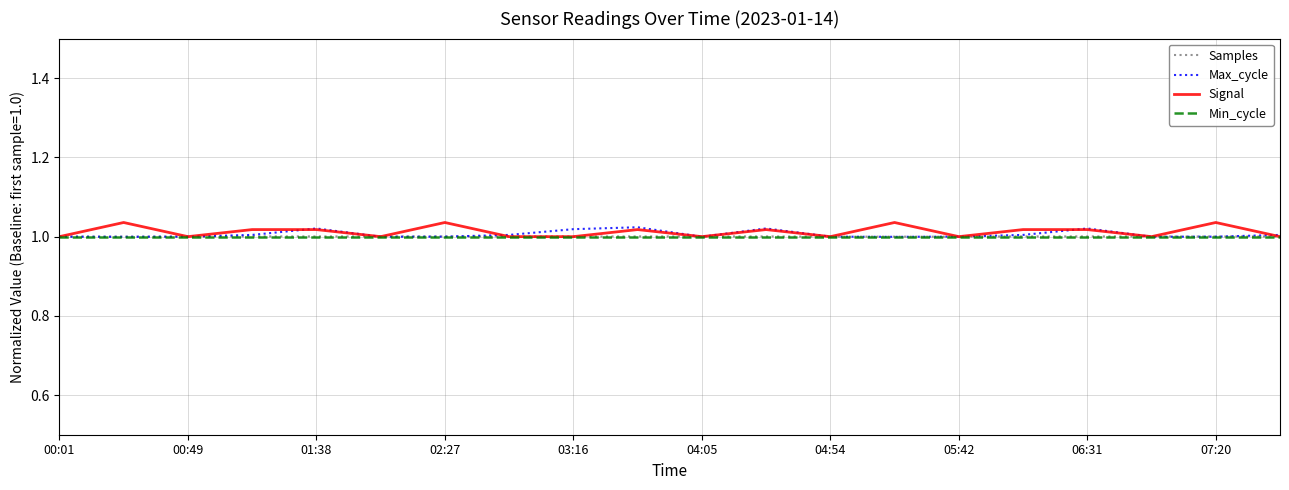

Which series has the largest range (max minus min)?

Signal